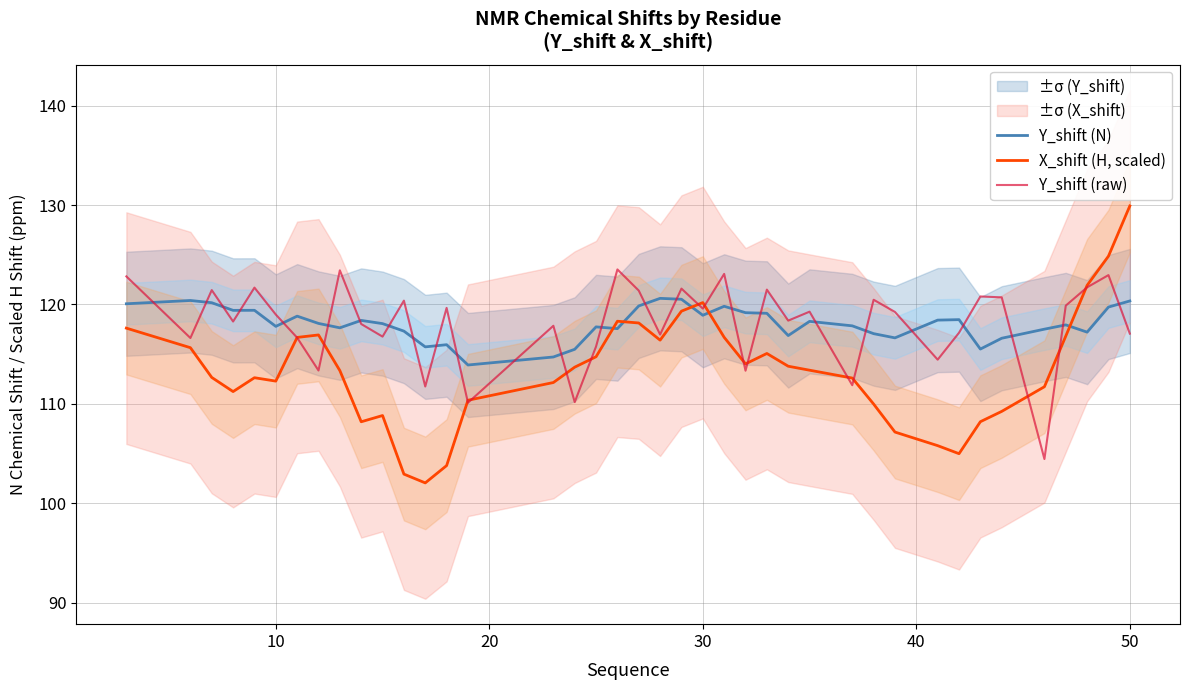

What is the maximum value shown in the chart?

129.9